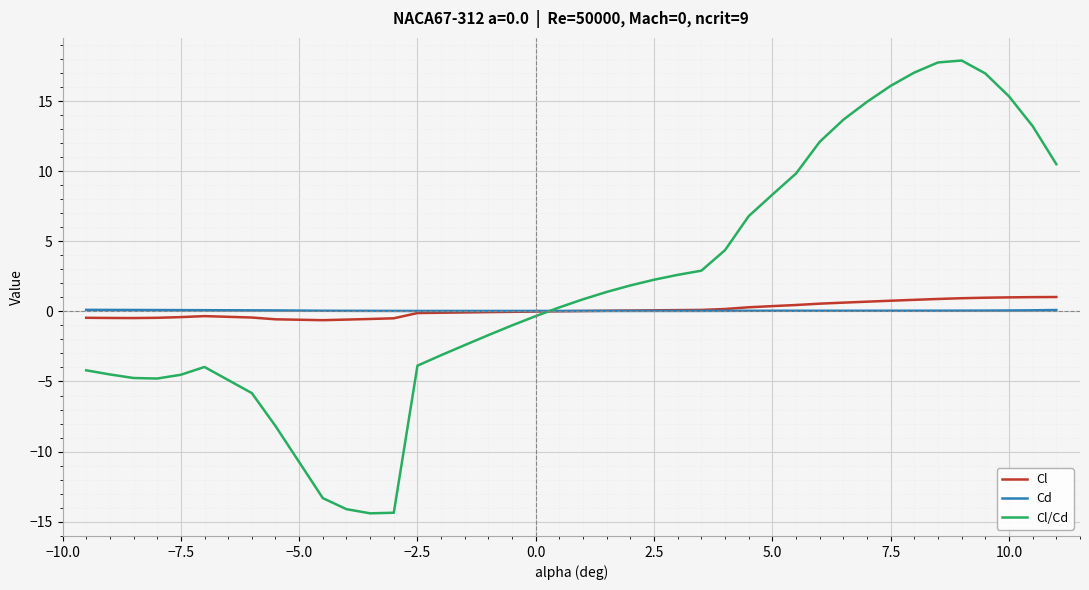

In Cl/Cd, how many points are lower than both neighbors (excluding endpoints)?

2